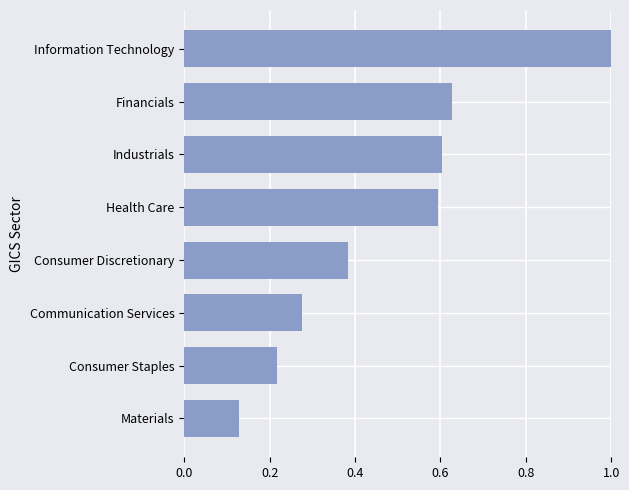

The chart shows a value of 1.1 at Industrials. True or false?

False